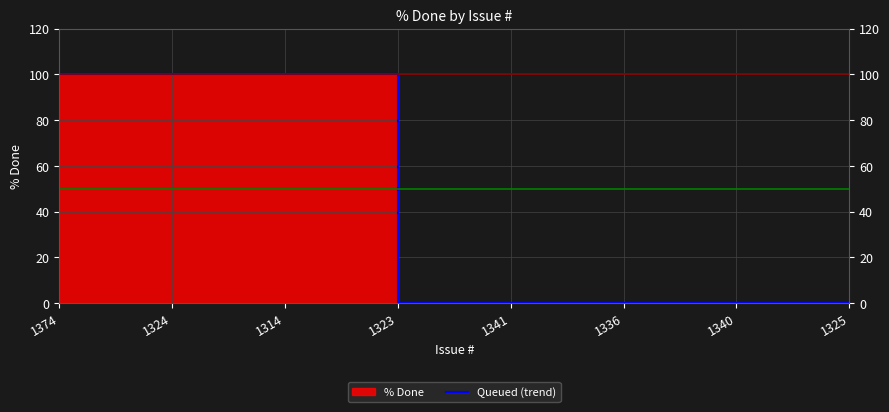

Is it true that the value at 1340 is 0?

True